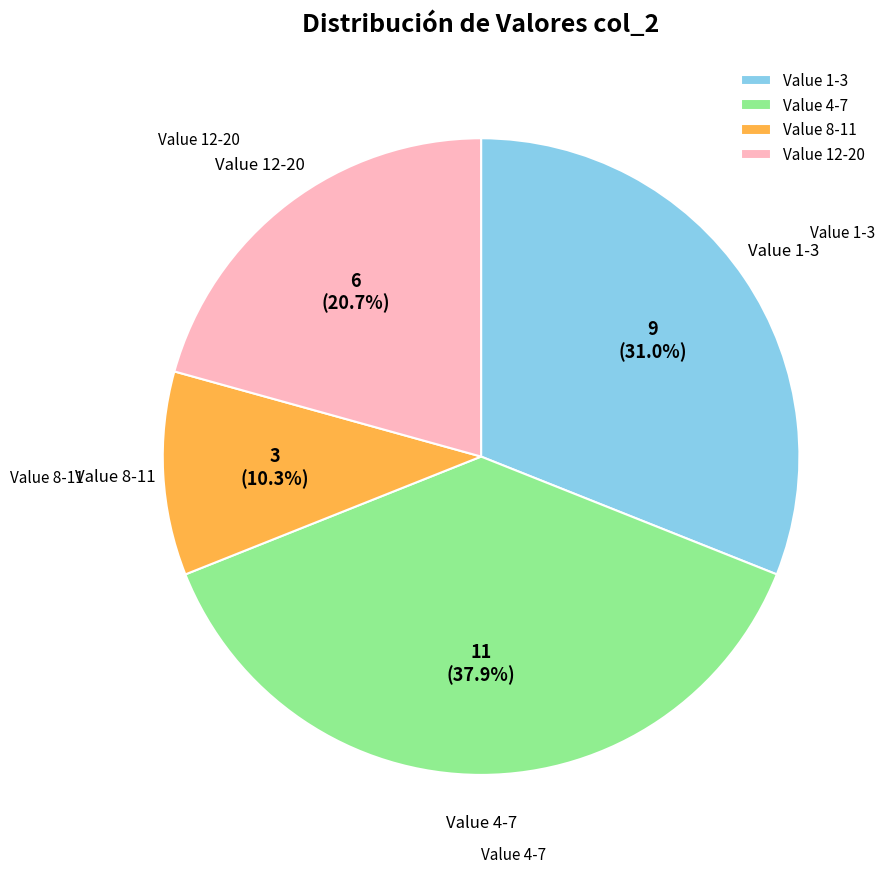

Between Value 4-7 and Value 12-20, which is larger?

Value 4-7